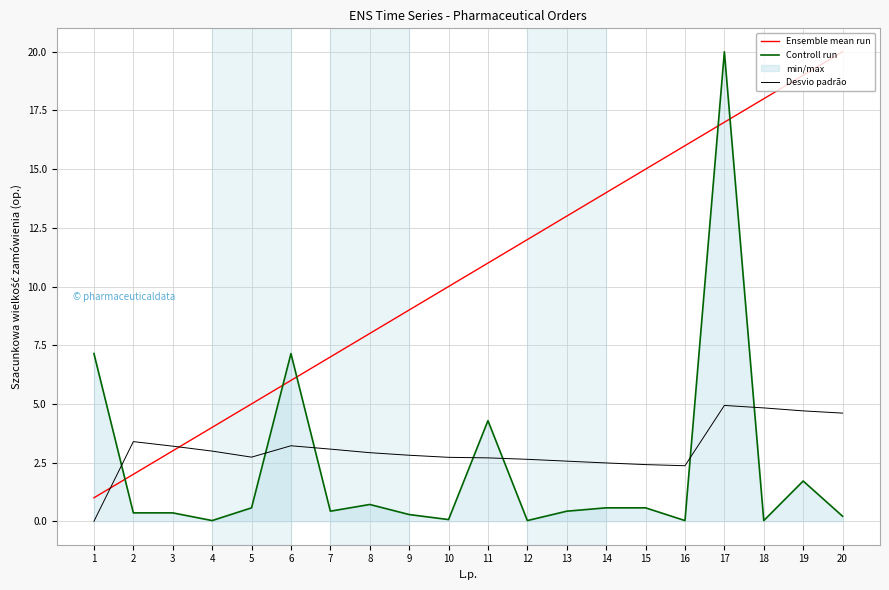

What is the average value of the Desvio padrão series?

3.1